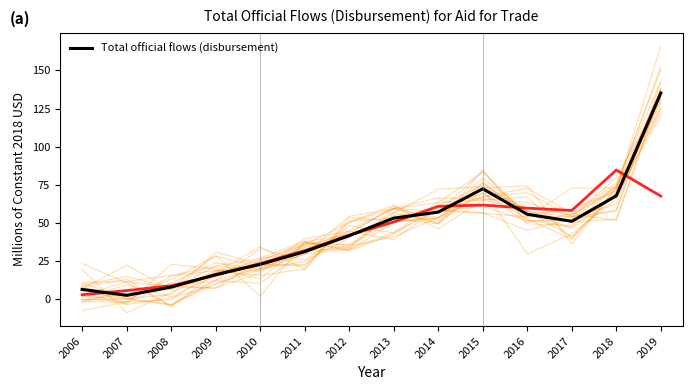

What is the difference between the maximum and minimum values?

132.5